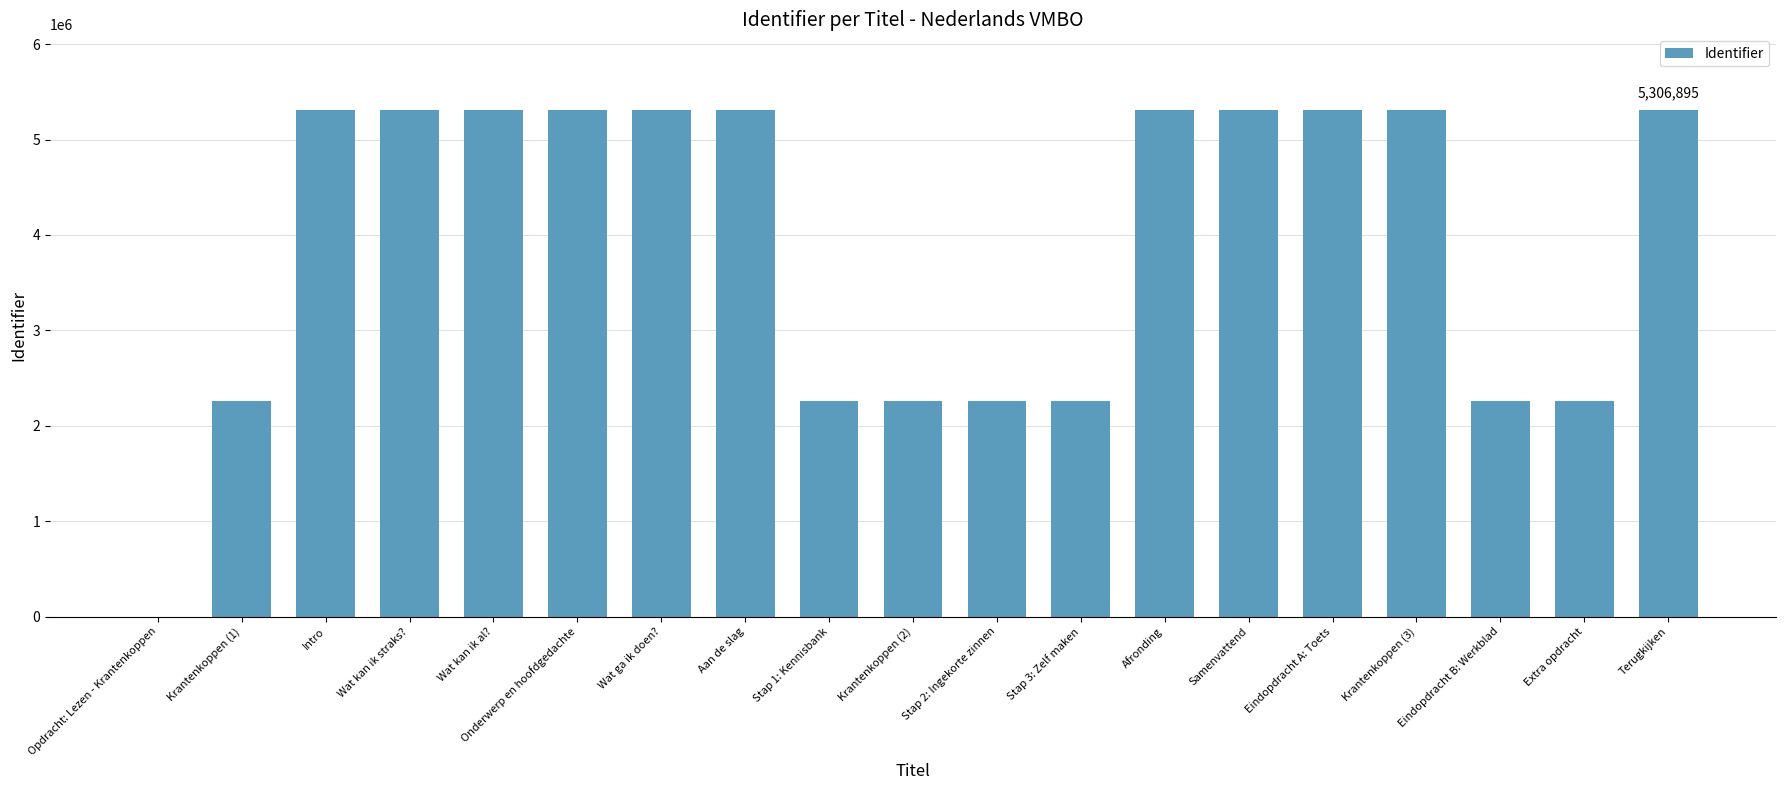

What is the maximum value shown in the chart?

5306895